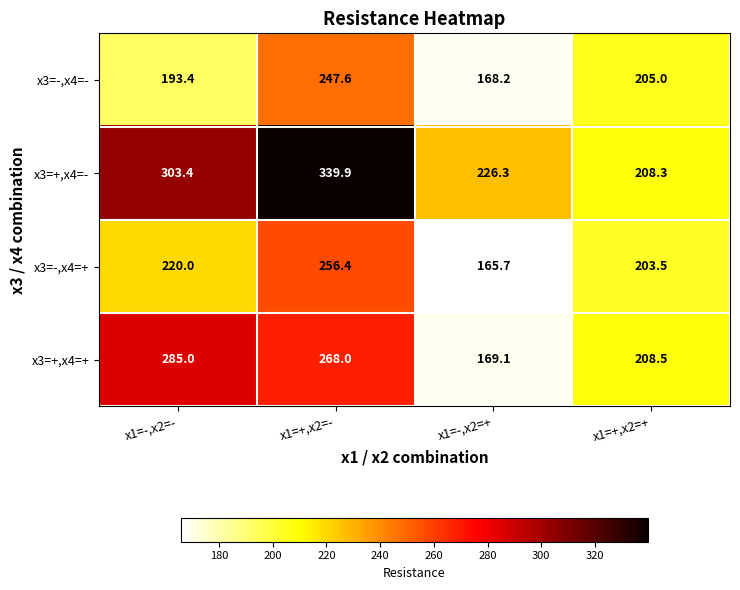

Which series has the largest total across all categories?

x3=+,x4=-